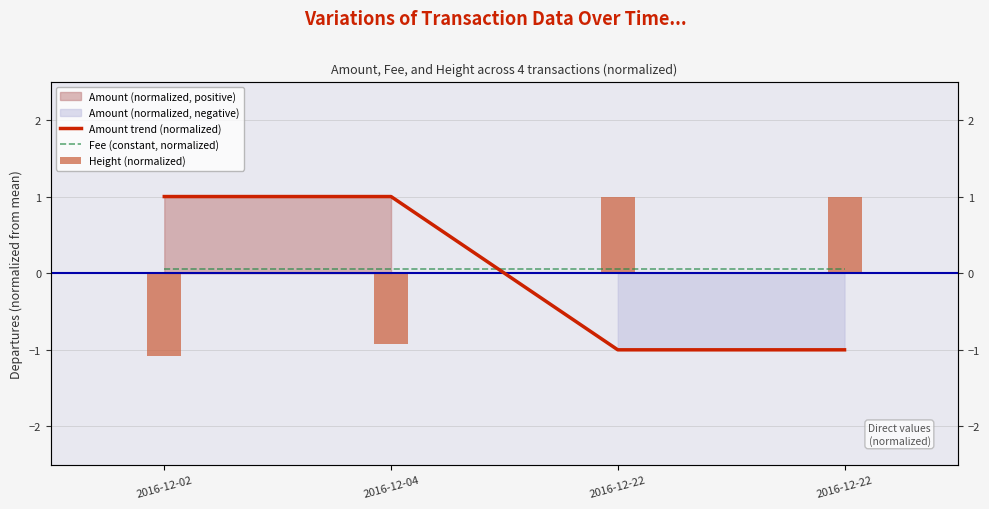

True or false: Amount trend (normalized) has a value of 0.3 at 2016-12-02.

False